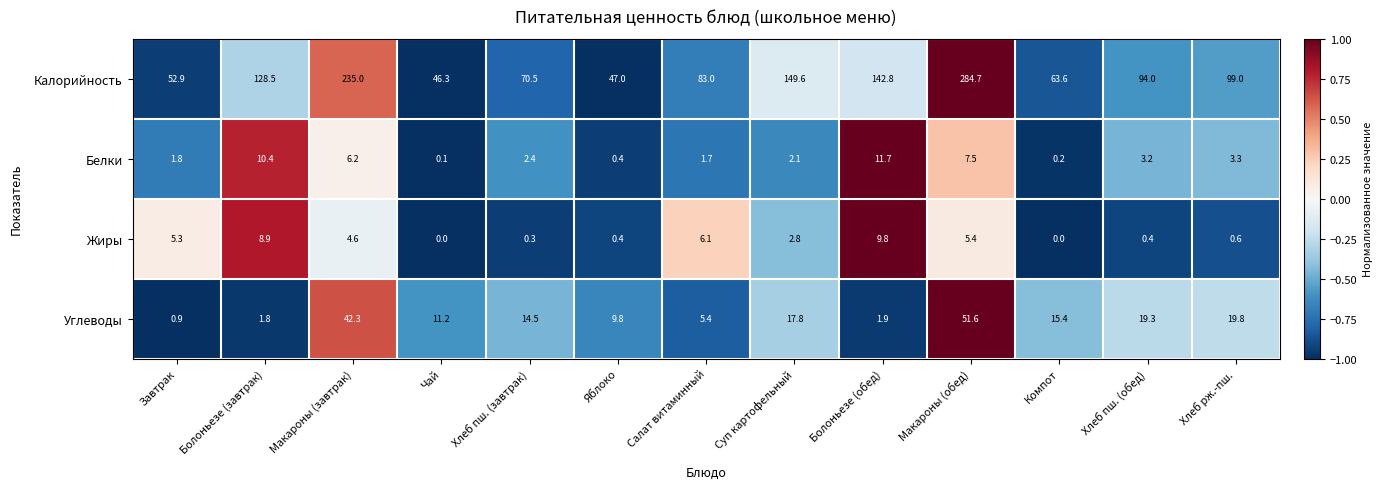

Is it true that Белки equals 11.7 at Болоньезе (обед)?

True